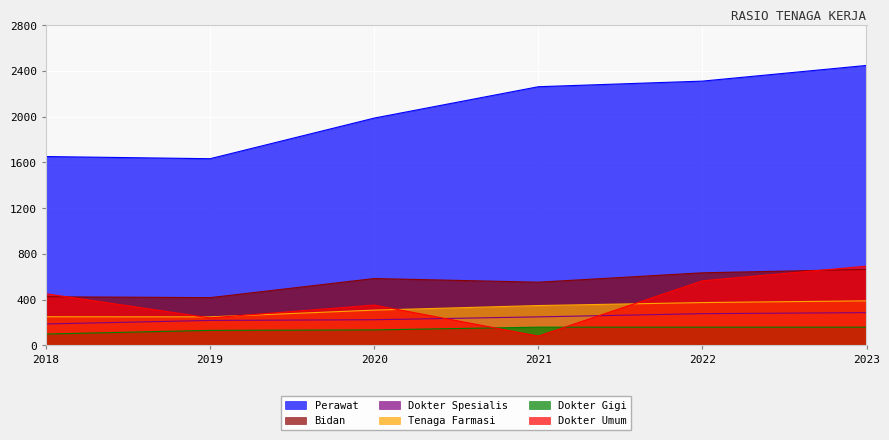

Count the number of categories in the chart.

6